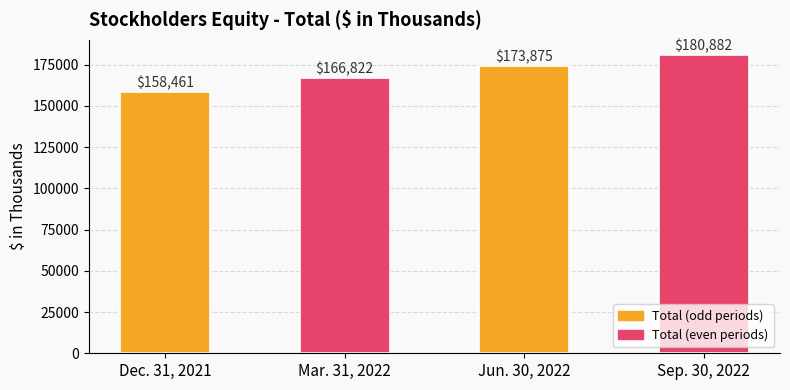

What is the label of the 2nd bar from the right?

Jun. 30, 2022